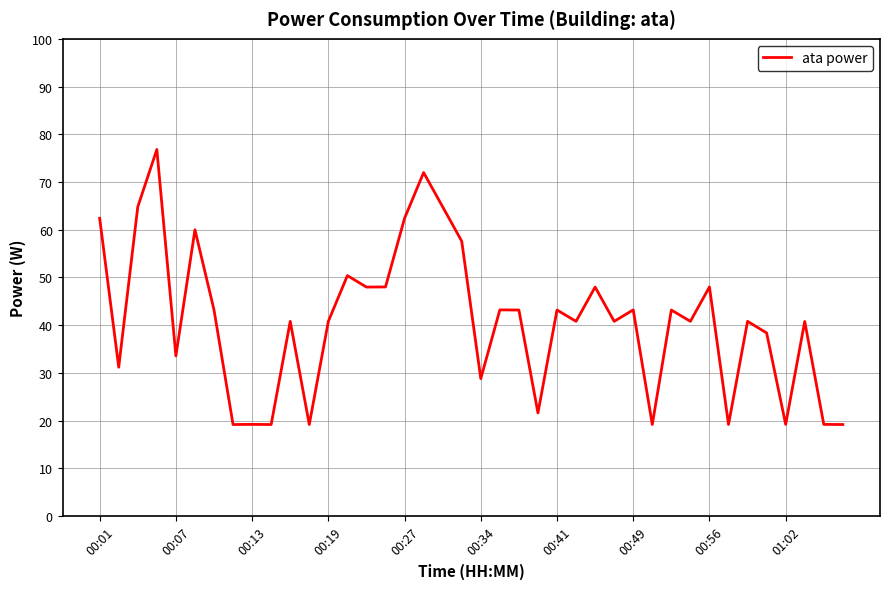

What is the minimum value shown in the chart?

19.2